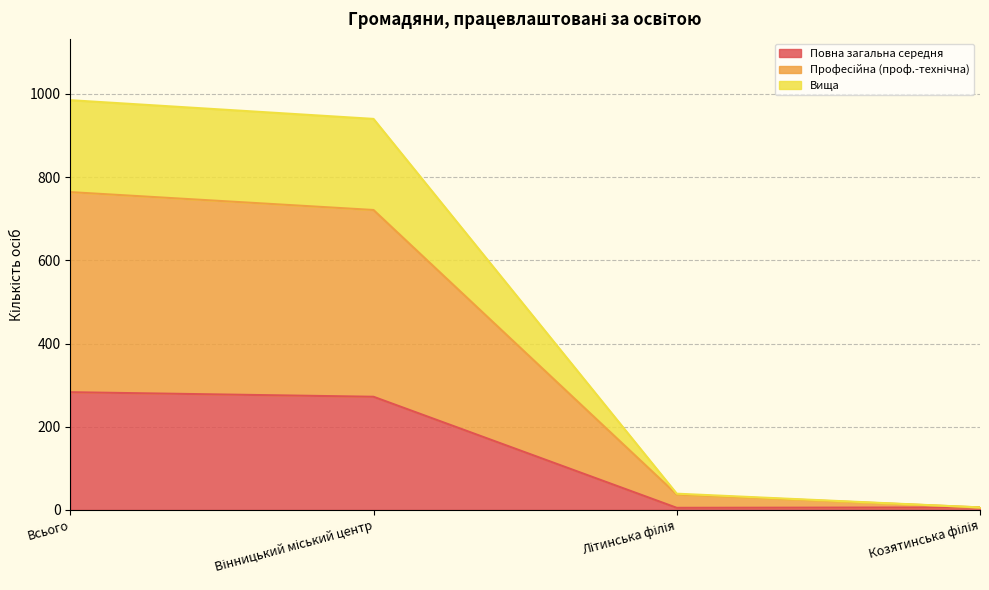

The Повна загальна середня series shows 283 at Всього. True or false?

True